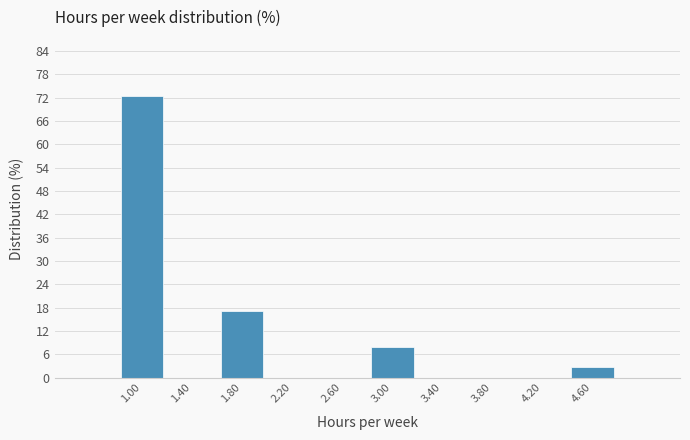

Reading right to left, transcribe all the data shown in this chart.

4.60=2.6	4.20=0.0	3.80=0.0	3.40=0.0	3.00=7.9	2.60=0.0	2.20=0.0	1.80=17.1	1.40=0.0	1.00=72.4